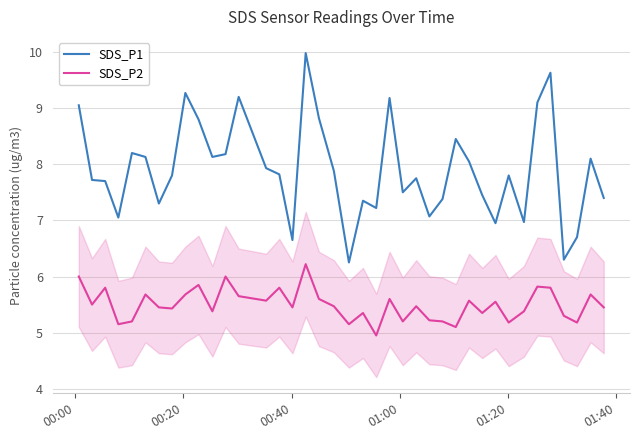

What is the average value of the SDS_P2 series?

5.5